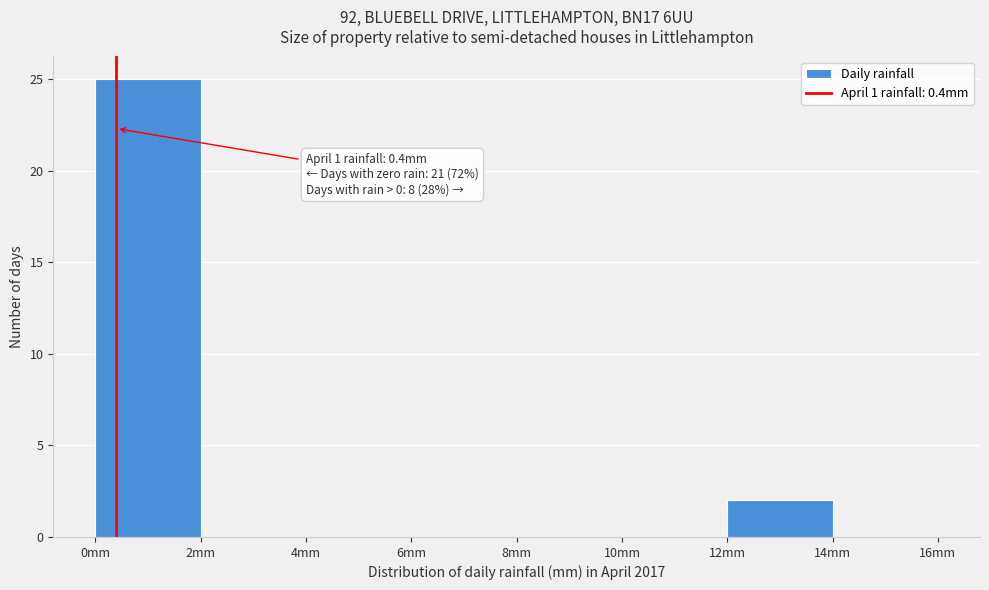

Which range on the x-axis has the tallest bar?

0 to 2